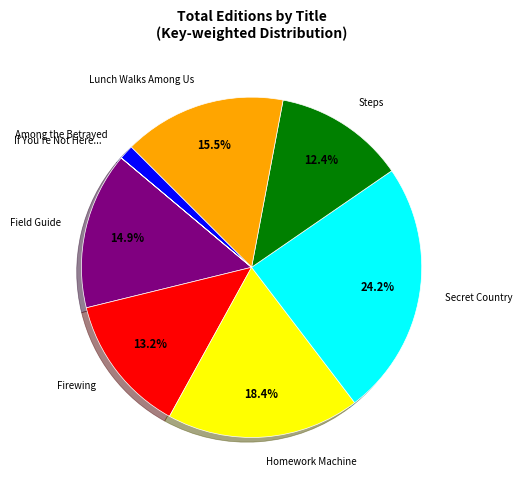

To the nearest percent, what is the average slice percentage?

12%